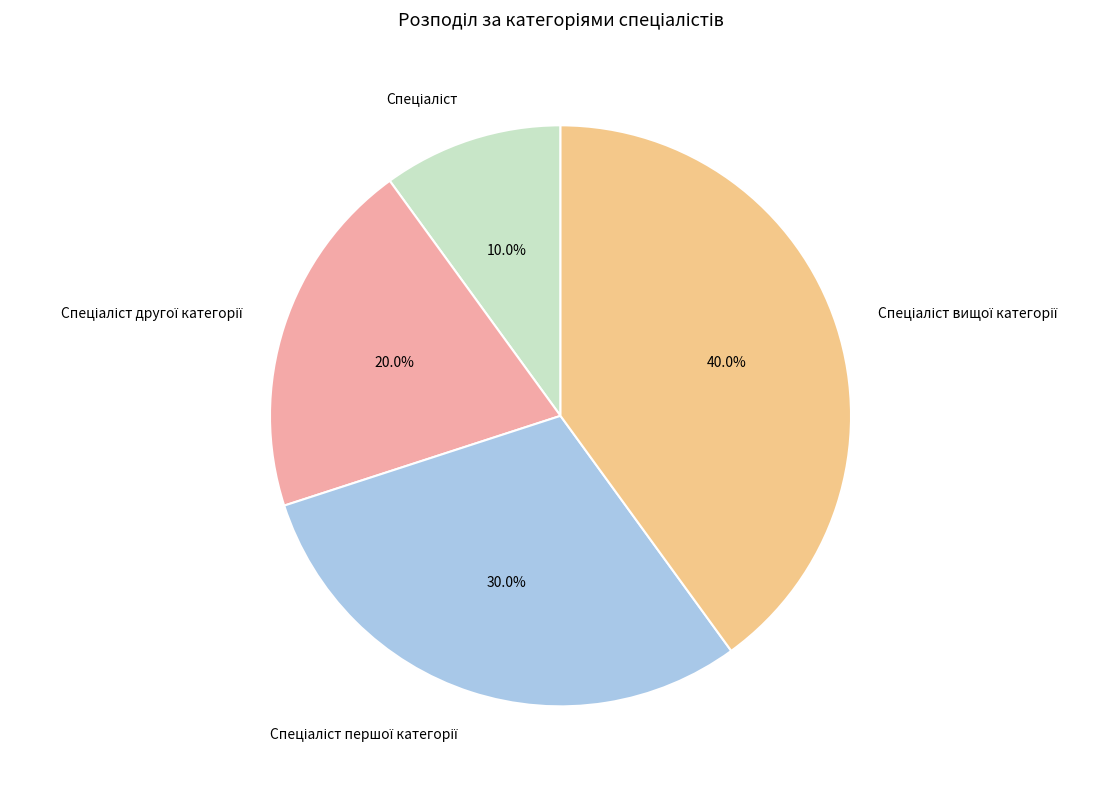

Does any single category account for the majority?

No